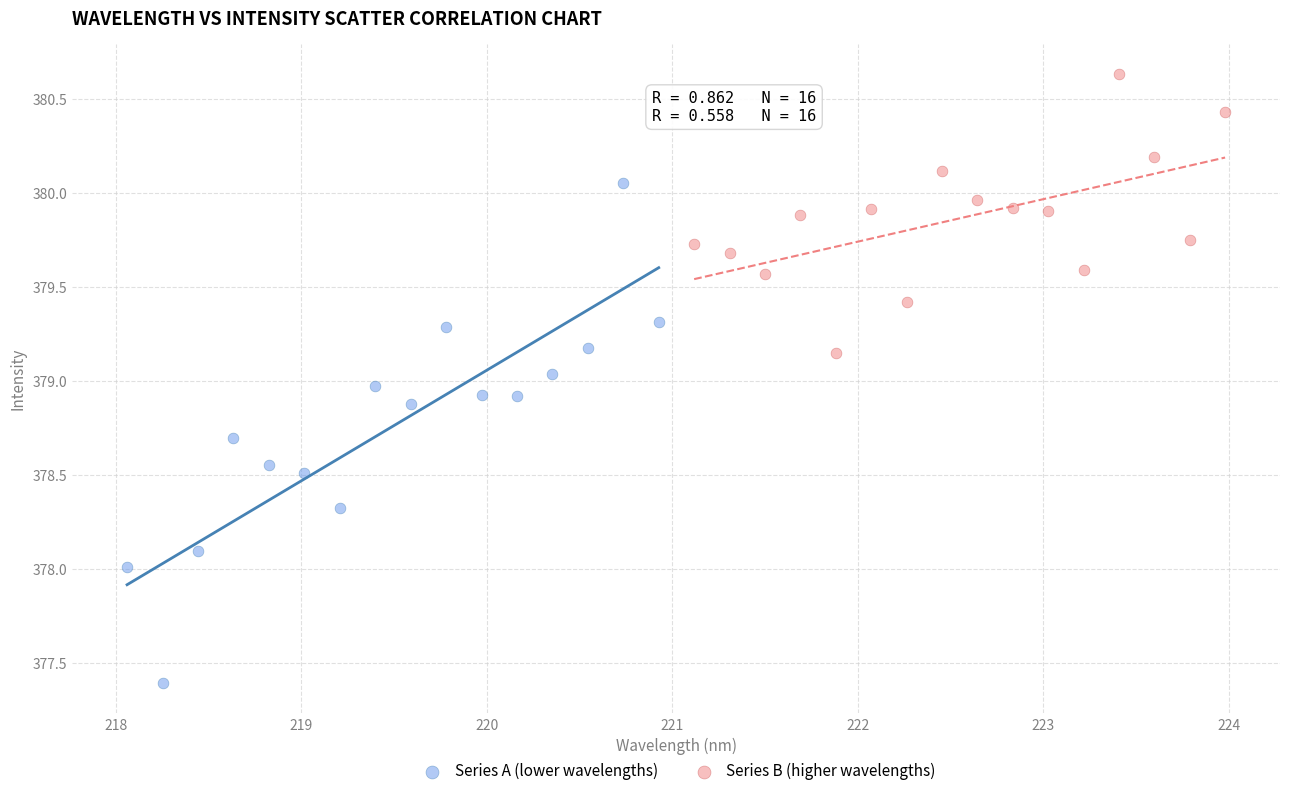

Which series has the widest spread of Y values?

Series A (lower wavelengths)